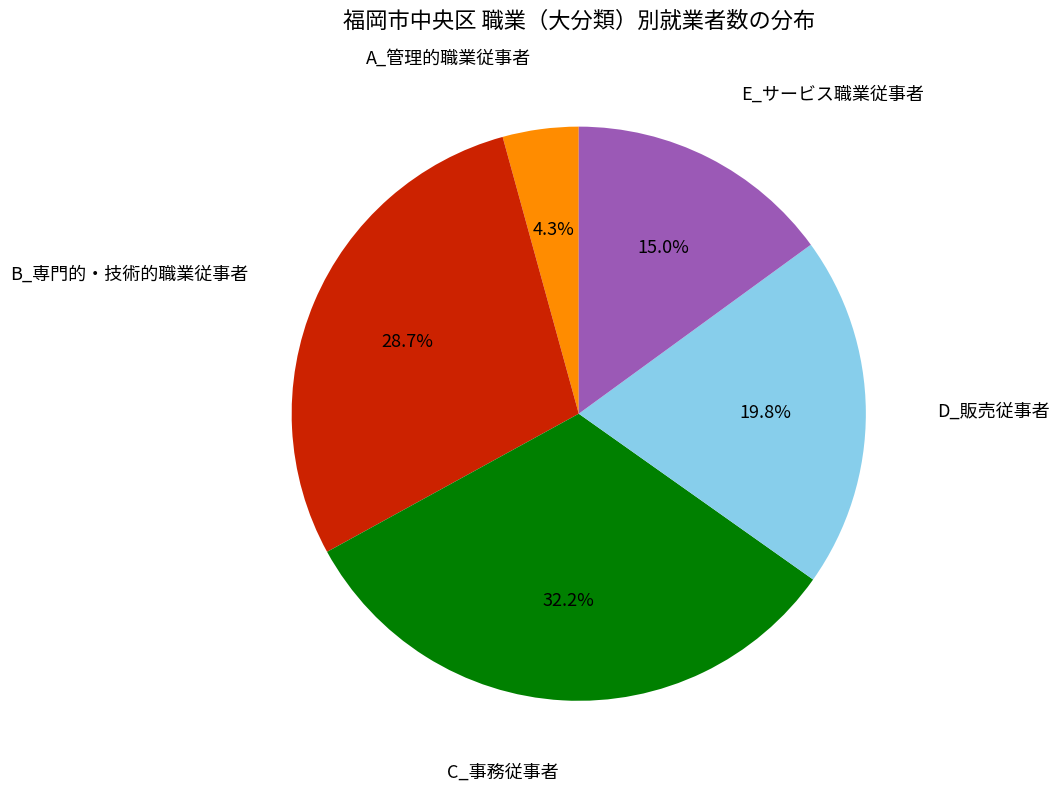

Is there a majority slice in this chart?

No